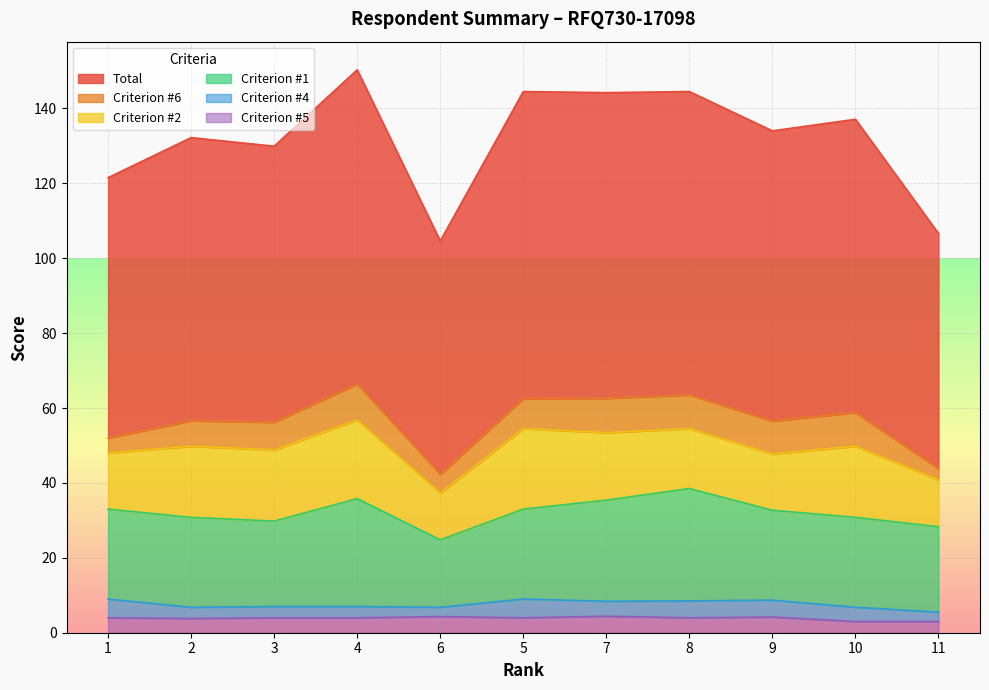

Reading left to right, extract all data points from this chart.

Total: 69.5	75.6	73.7	83.9	62.3	82.0	81.6	81.0	77.5	78.3	62.8
Criterion #6: 4.0	6.8	7.4	9.6	5.0	8.0	9.2	9.0	8.8	9.0	3.0
Criterion #2: 15.0	19.0	19.0	21.0	12.5	21.5	18.0	16.0	15.0	19.0	12.5
Criterion #1: 24.0	24.0	22.8	28.8	18.0	24.0	27.0	30.0	24.0	24.0	22.8
Criterion #4: 5.0	3.0	3.0	3.0	2.5	5.0	4.0	4.5	4.5	3.8	2.5
Criterion #5: 4.0	3.8	4.0	4.0	4.3	4.0	4.4	4.0	4.2	3.0	3.0